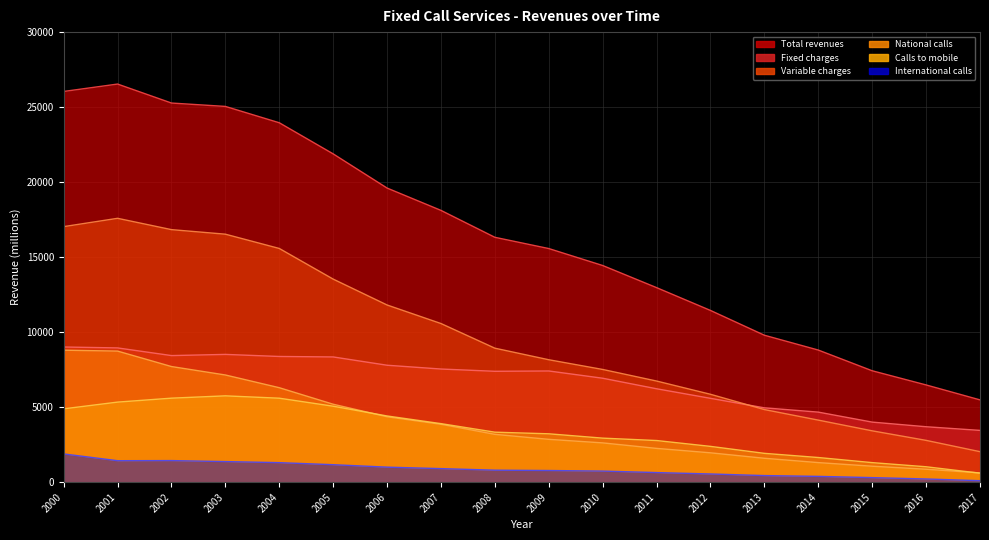

True or false: Total revenues and Calls to mobile cross at least once.

False